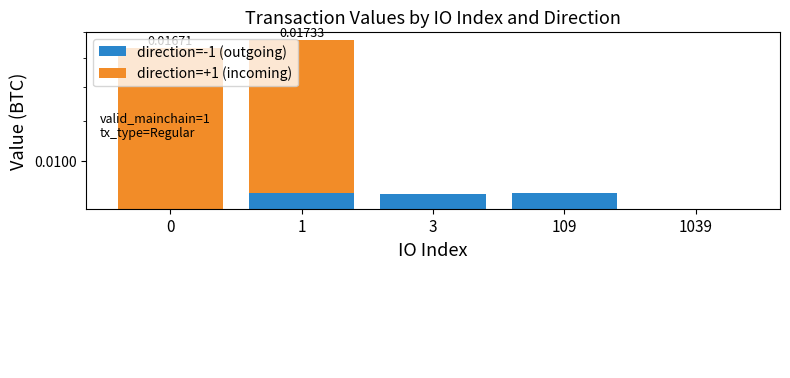

At which category does the chart reach its minimum across all series?

3